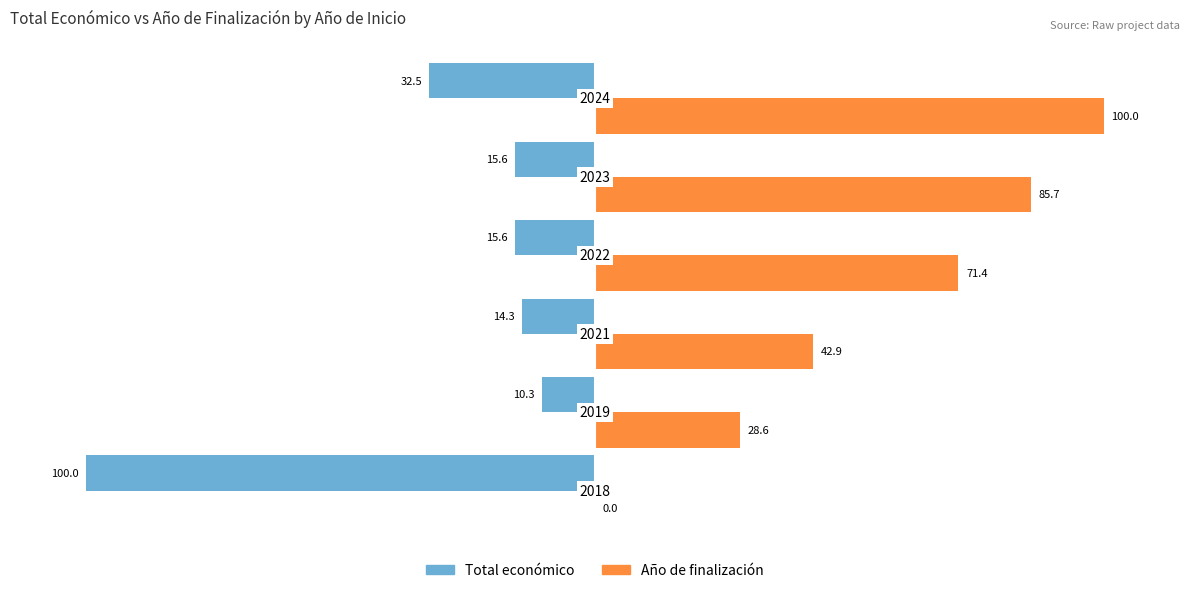

Reading left to right, transcribe all the data shown in this chart.

Total económico: -100.0	-10.3	-14.3	-15.6	-15.6	-32.5
Año de finalización: 0.0	28.6	42.9	71.4	85.7	100.0